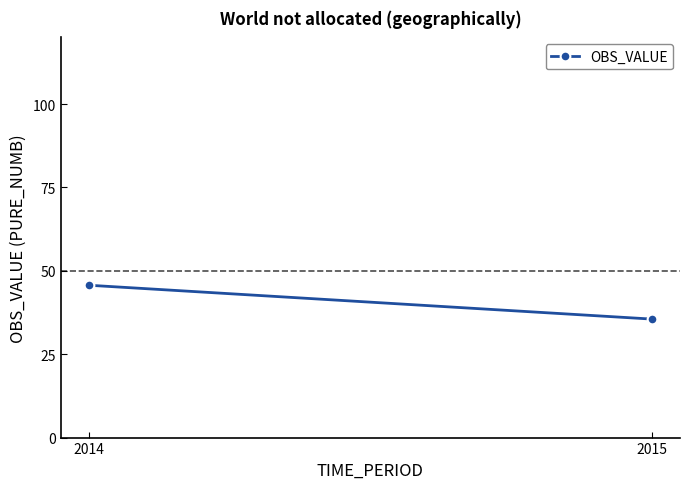

What is the difference between the maximum and minimum values?

10.2